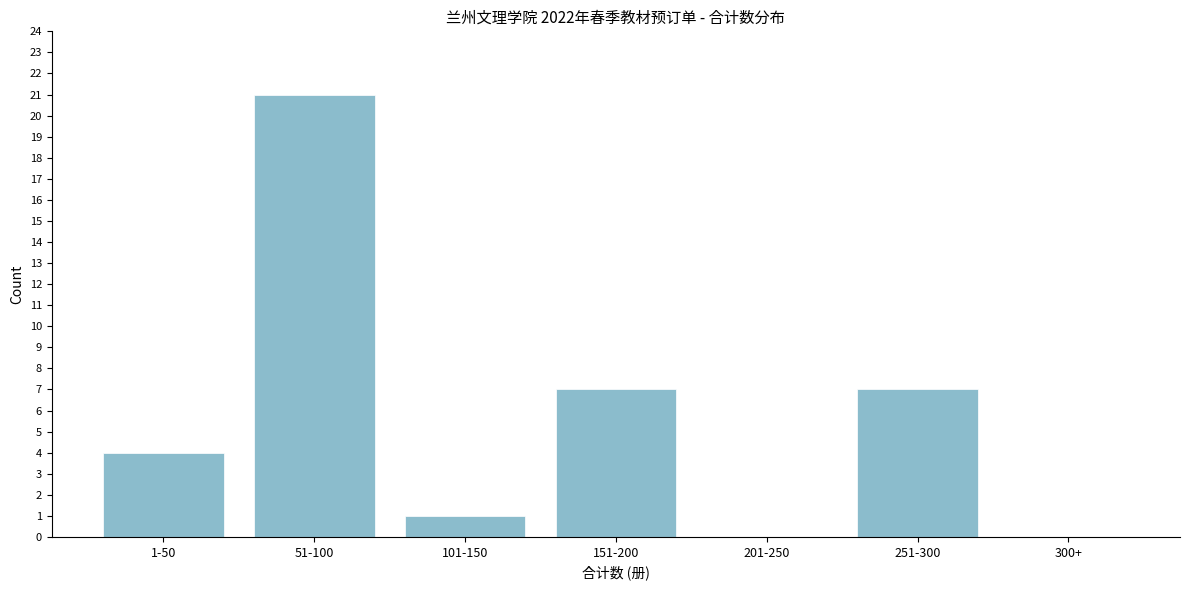

What is the change in value from 1-50 to 101-150?

-3